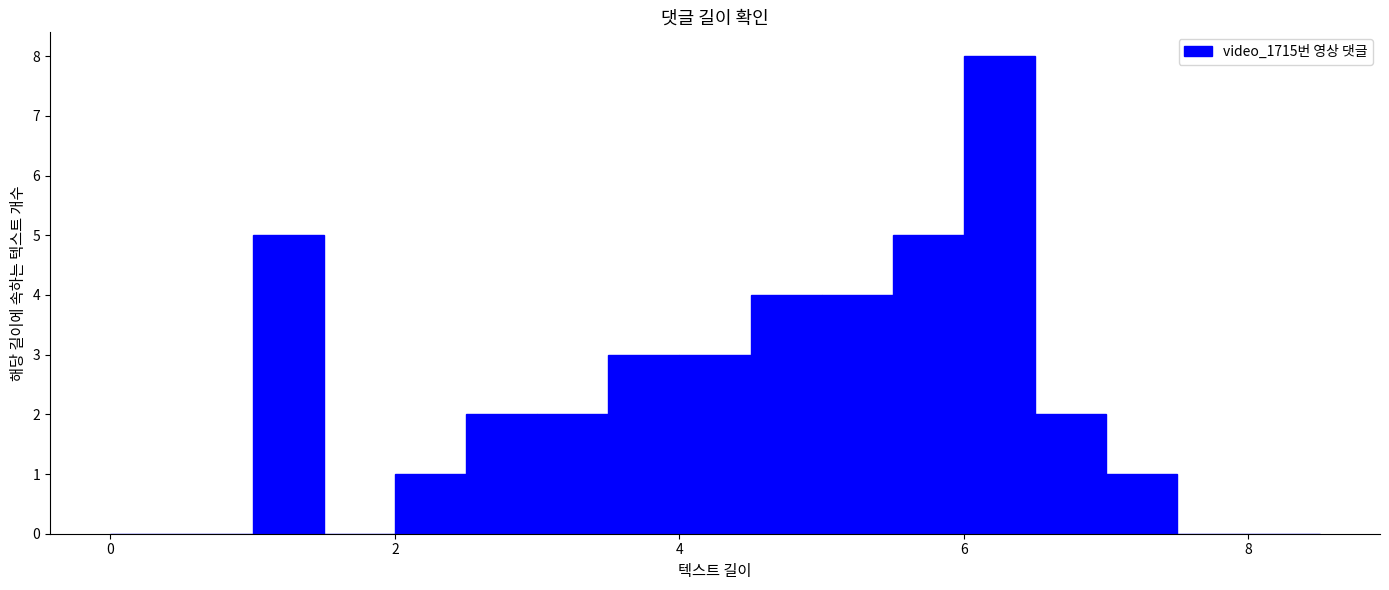

Around what value on the x-axis is the tallest bar? Give the approximate position of its centre, as read against the axis.

6.2